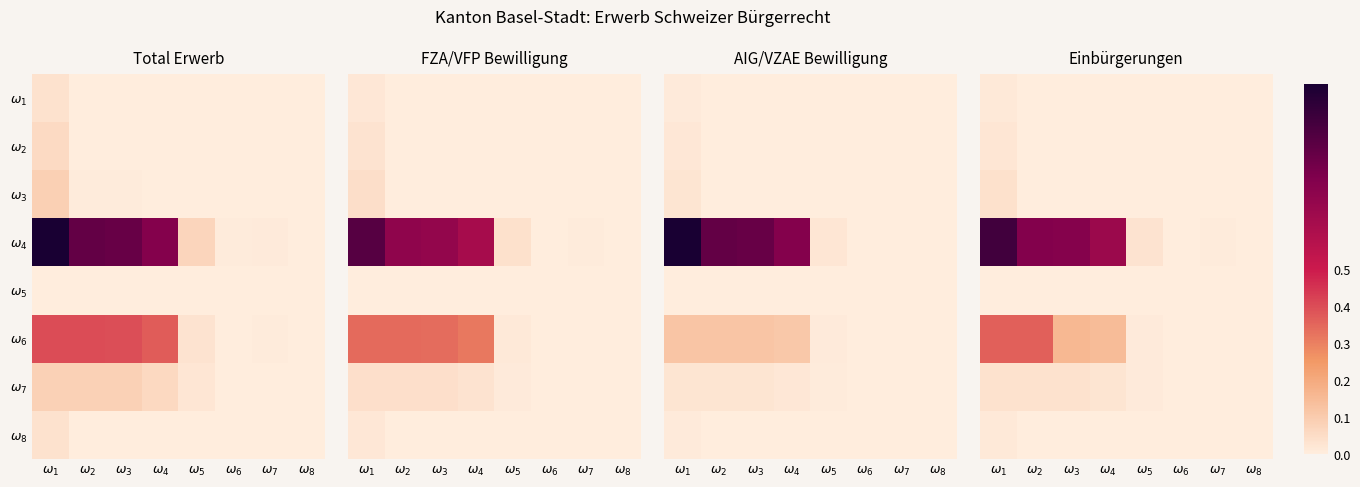

At $\omega_4$, list the series in order from smallest to largest.

$\omega_1$, $\omega_2$, $\omega_3$, $\omega_5$, $\omega_8$, $\omega_7$, $\omega_6$, $\omega_4$